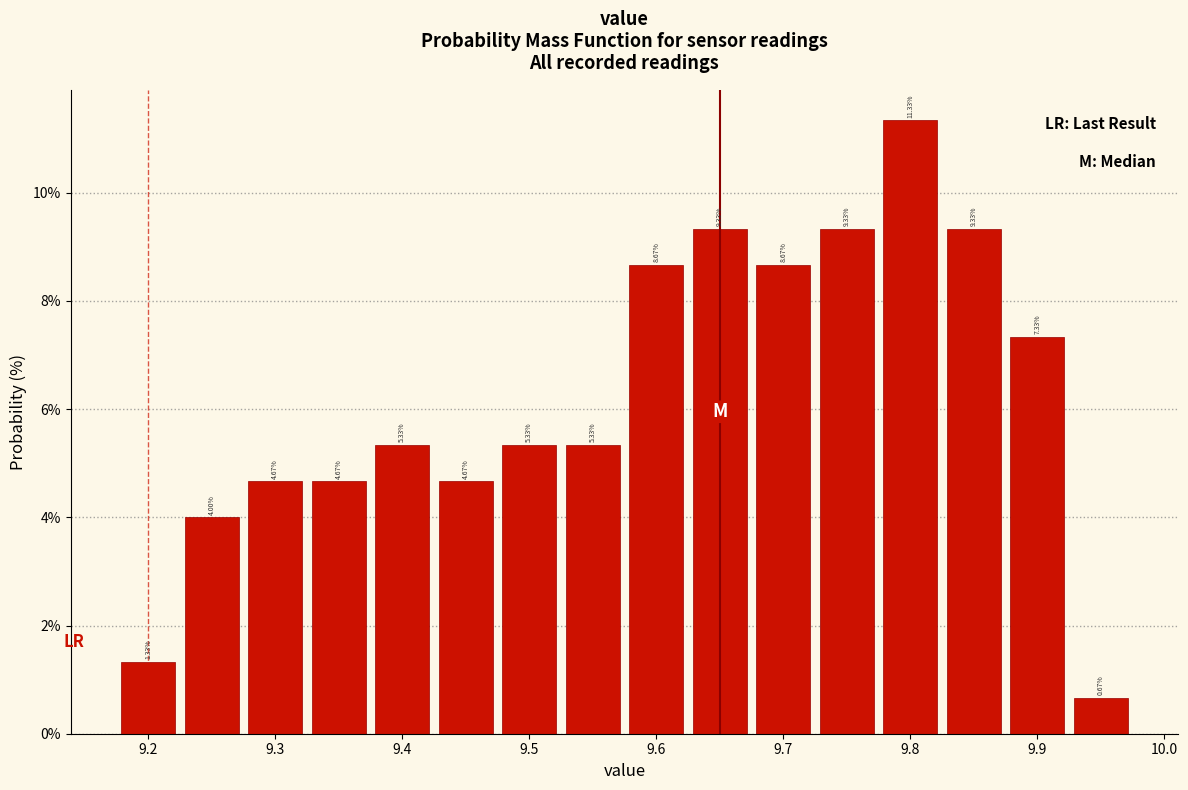

Reading left to right, list every bar in this chart as the range it spans on the x-axis followed by its height. The bar edges are not printed on the chart, so give them approximately, as read against the axis.

9.175 to 9.225: 1.33
9.225 to 9.275: 4.00
9.275 to 9.325: 4.67
9.325 to 9.375: 4.67
9.375 to 9.425: 5.33
9.425 to 9.475: 4.67
9.475 to 9.525: 5.33
9.525 to 9.575: 5.33
9.575 to 9.625: 8.67
9.625 to 9.675: 9.33
9.675 to 9.725: 8.67
9.725 to 9.775: 9.33
9.775 to 9.825: 11.33
9.825 to 9.875: 9.33
9.875 to 9.925: 7.33
9.925 to 9.975: 0.67